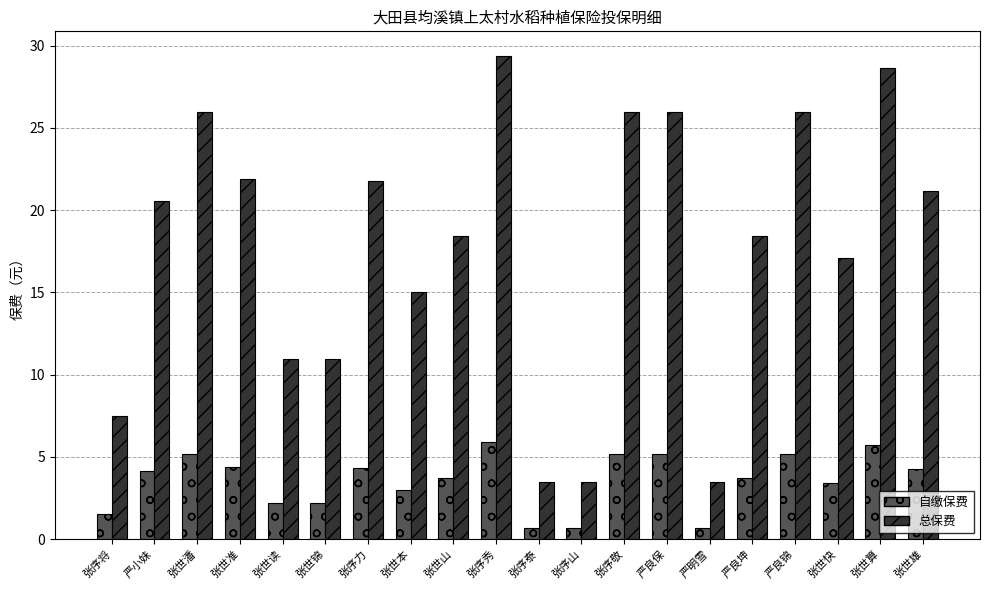

How many data points in 总保费 are above 20?

10